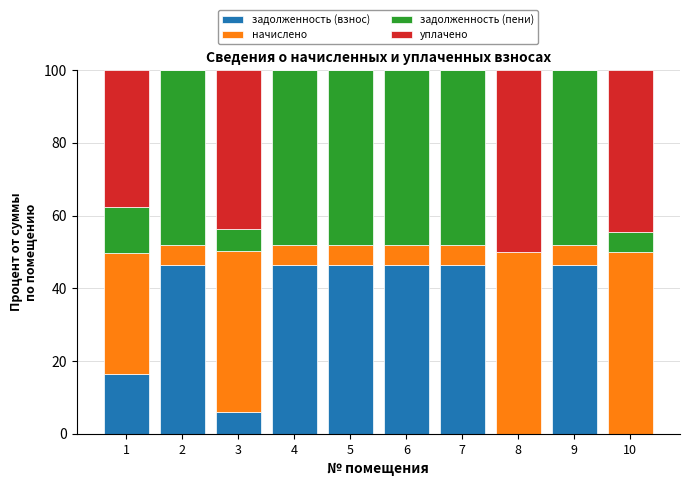

What is the maximum value for задолженность (взнос)?

46.4